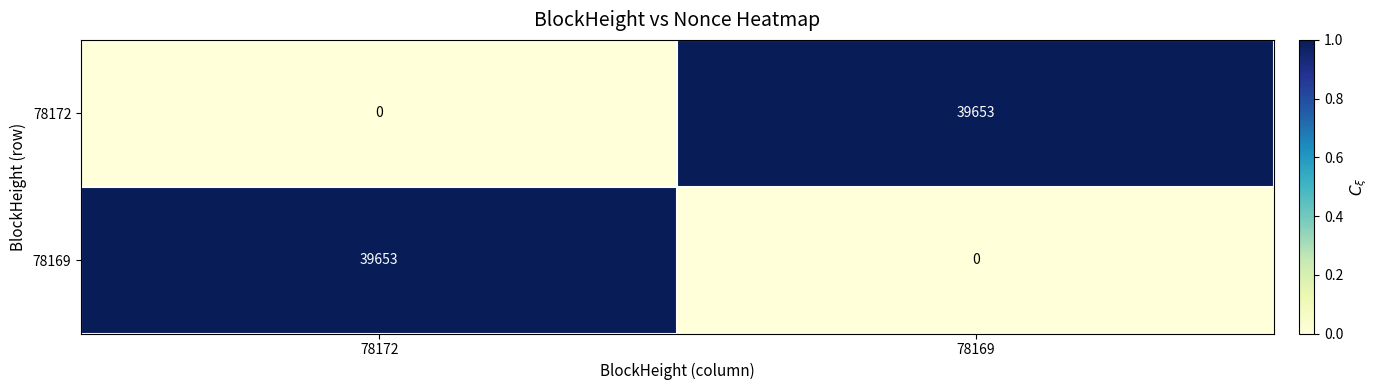

Reading left to right, what are all the values shown in this chart?

78172: 78172=0	78169=39653
78169: 78172=39653	78169=0